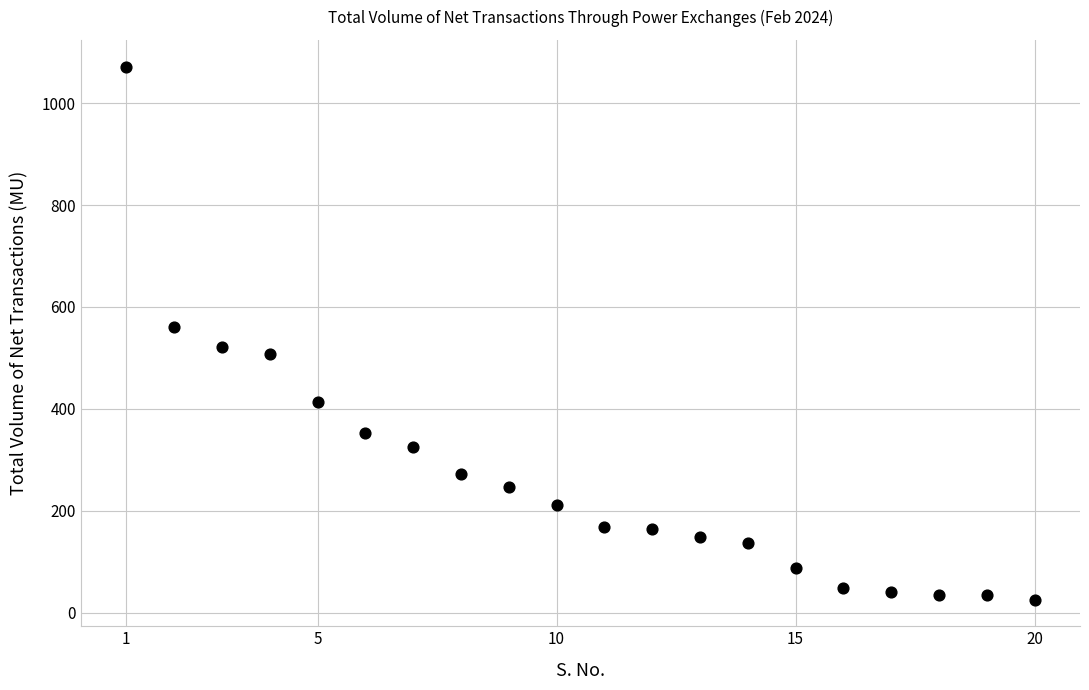

What Y value in the scatter plot is closest to 548?

561.5